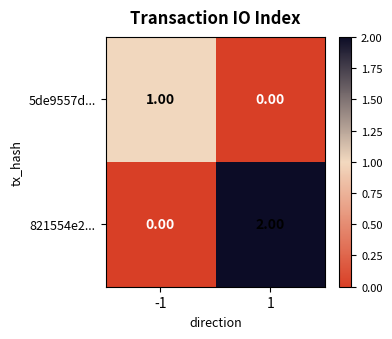

Which series has the largest range (max minus min)?

821554e2...